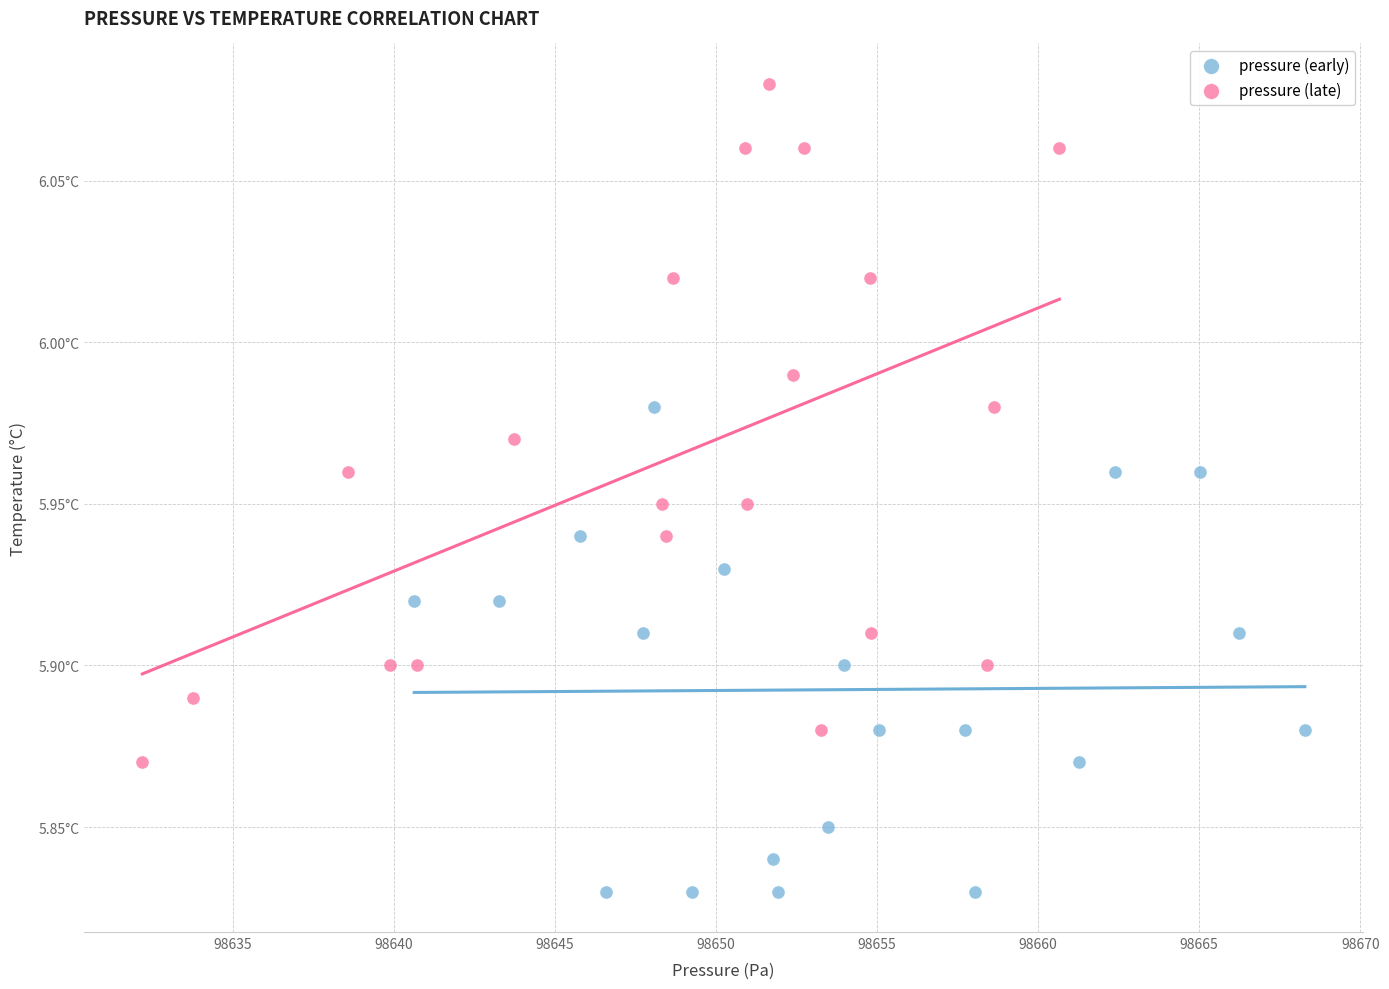

Which series reaches the minimum Y coordinate?

pressure (early)